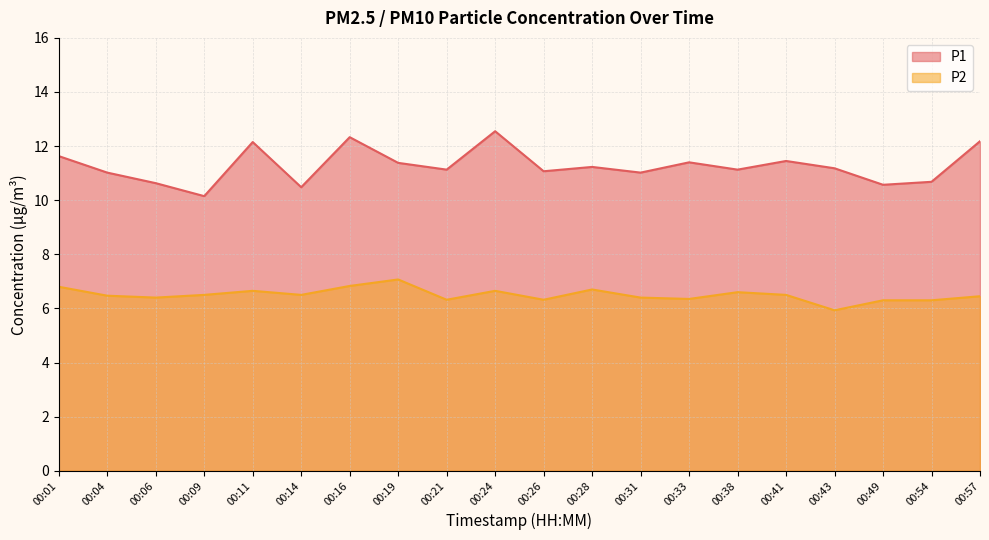

Reading right to left, list all the values displayed in this chart.

P1: 00:57=12.2	00:54=10.7	00:49=10.6	00:43=11.2	00:41=11.4	00:38=11.1	00:33=11.4	00:31=11.0	00:28=11.2	00:26=11.1	00:24=12.6	00:21=11.1	00:19=11.4	00:16=12.3	00:14=10.5	00:11=12.2	00:09=10.2	00:06=10.6	00:04=11.0	00:01=11.6
P2: 00:57=6.5	00:54=6.3	00:49=6.3	00:43=5.9	00:41=6.5	00:38=6.6	00:33=6.3	00:31=6.4	00:28=6.7	00:26=6.3	00:24=6.7	00:21=6.3	00:19=7.1	00:16=6.8	00:14=6.5	00:11=6.7	00:09=6.5	00:06=6.4	00:04=6.5	00:01=6.8